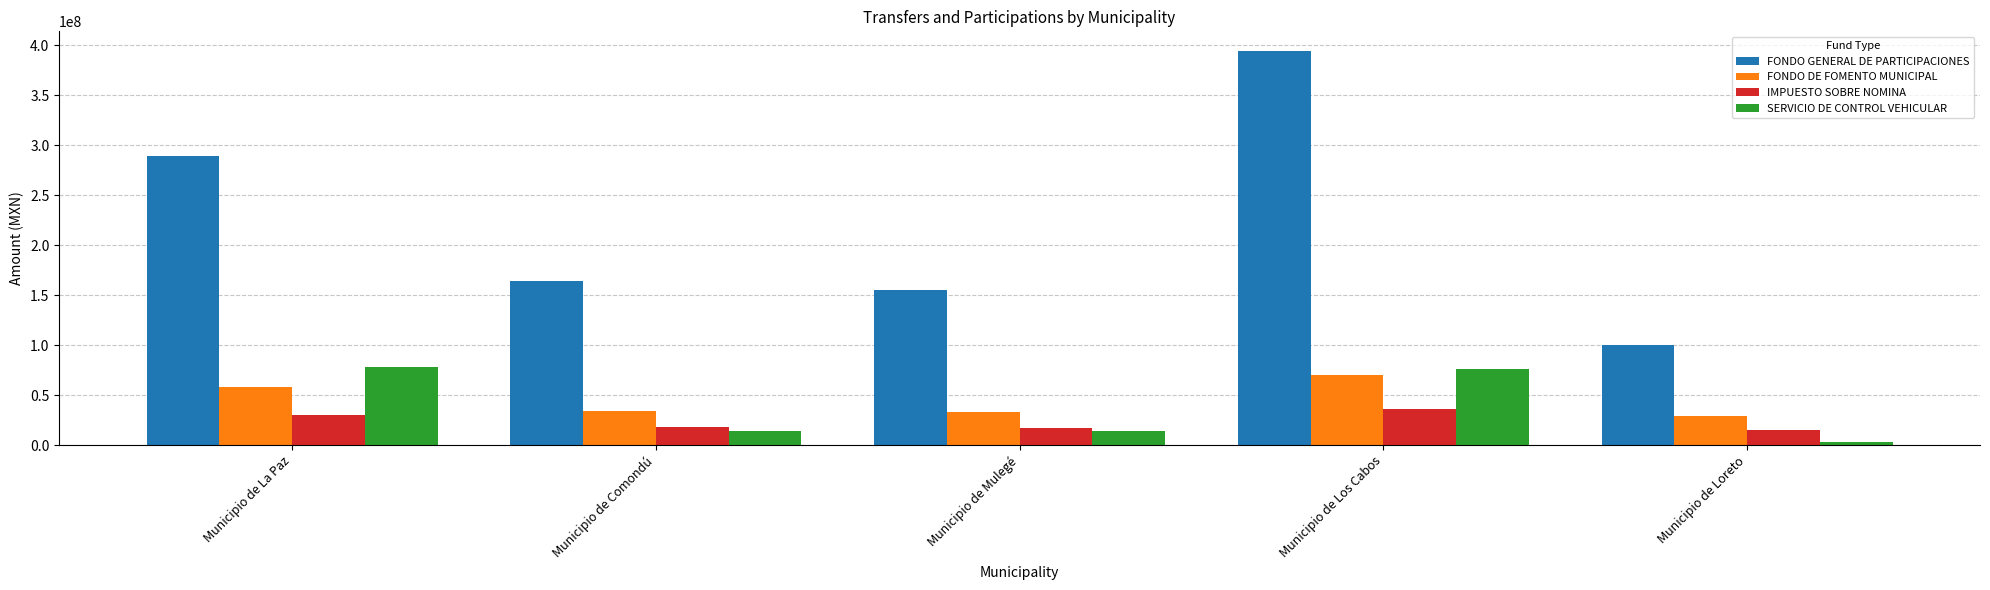

What is the difference between the second highest and minimum values in the SERVICIO DE CONTROL VEHICULAR series?

72369534